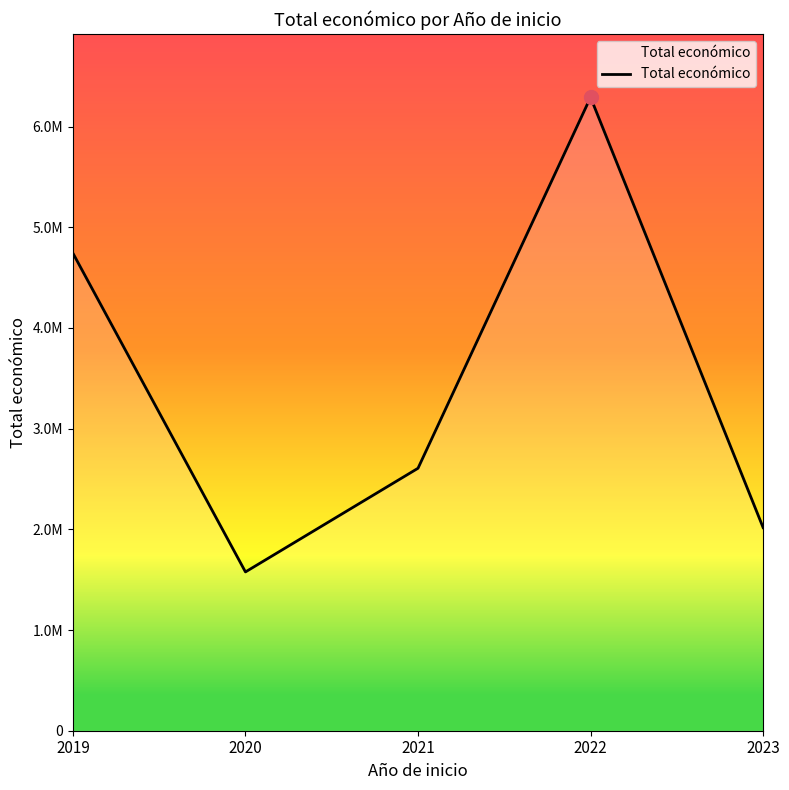

Where does the data first go above 2606279?

2019